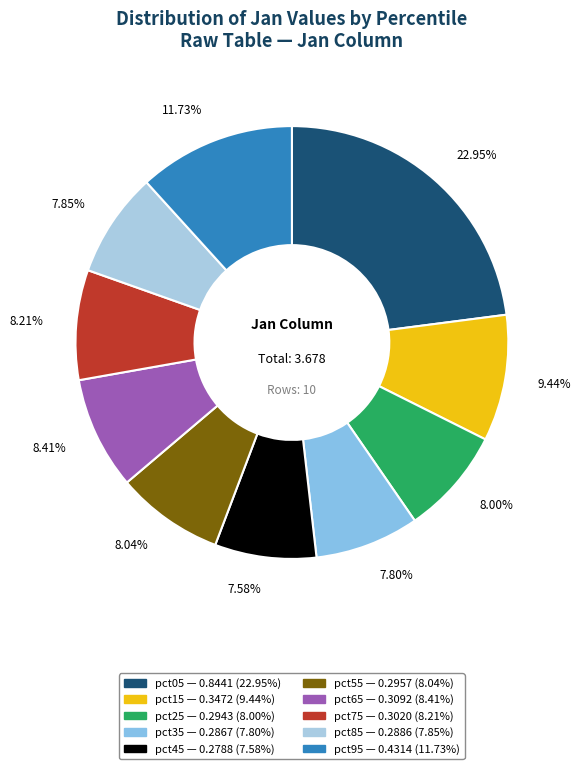

Is there any slice that represents more than half of the pie?

No